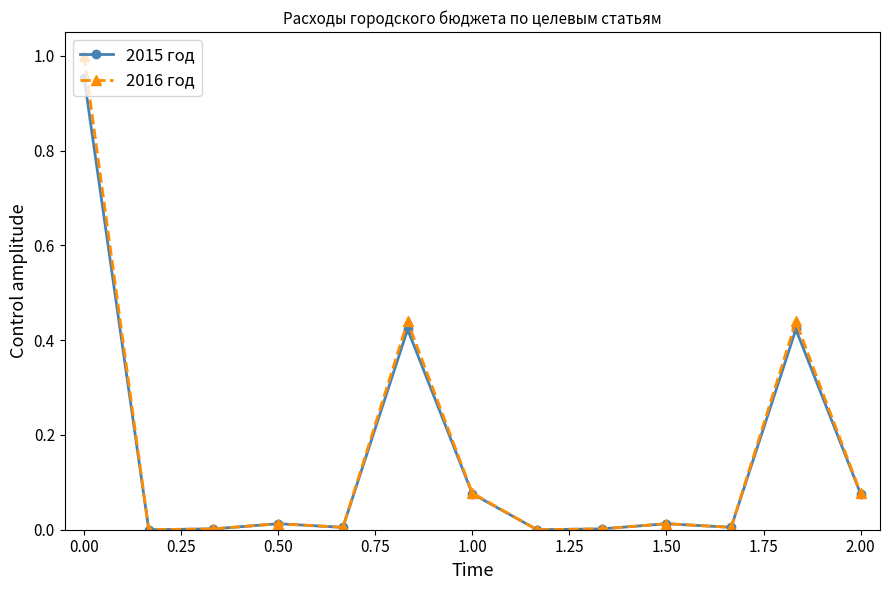

Which series has the largest range (max minus min)?

2016 год